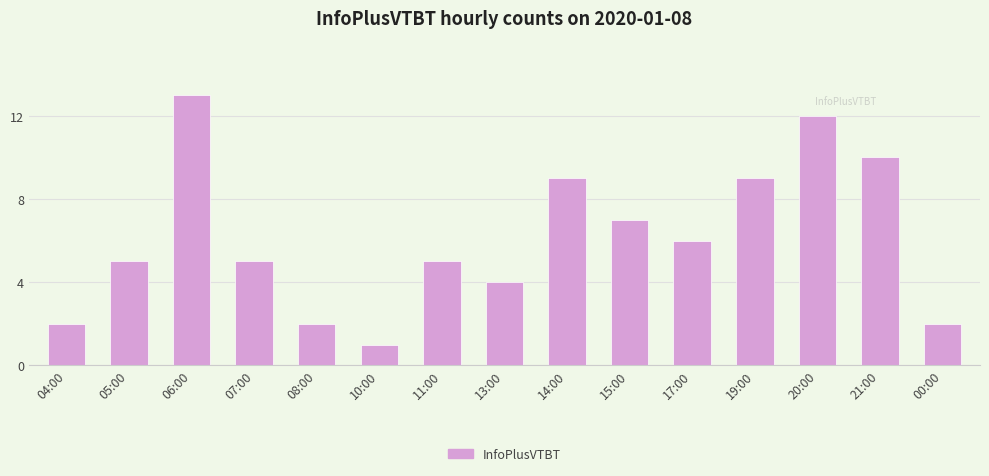

At which category does the chart reach its minimum across all series?

10:00